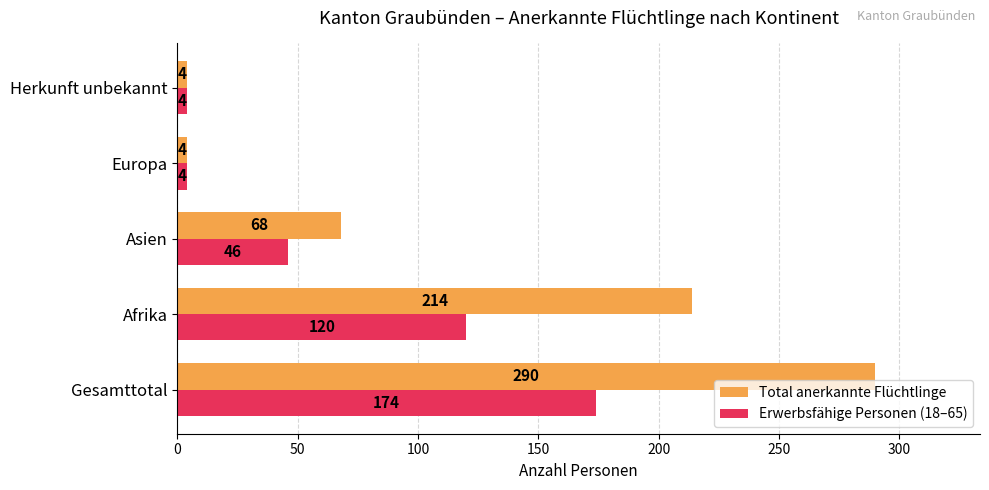

Rank the series by their maximum value, from lowest to highest.

Erwerbsfähige Personen (18–65), Total anerkannte Flüchtlinge